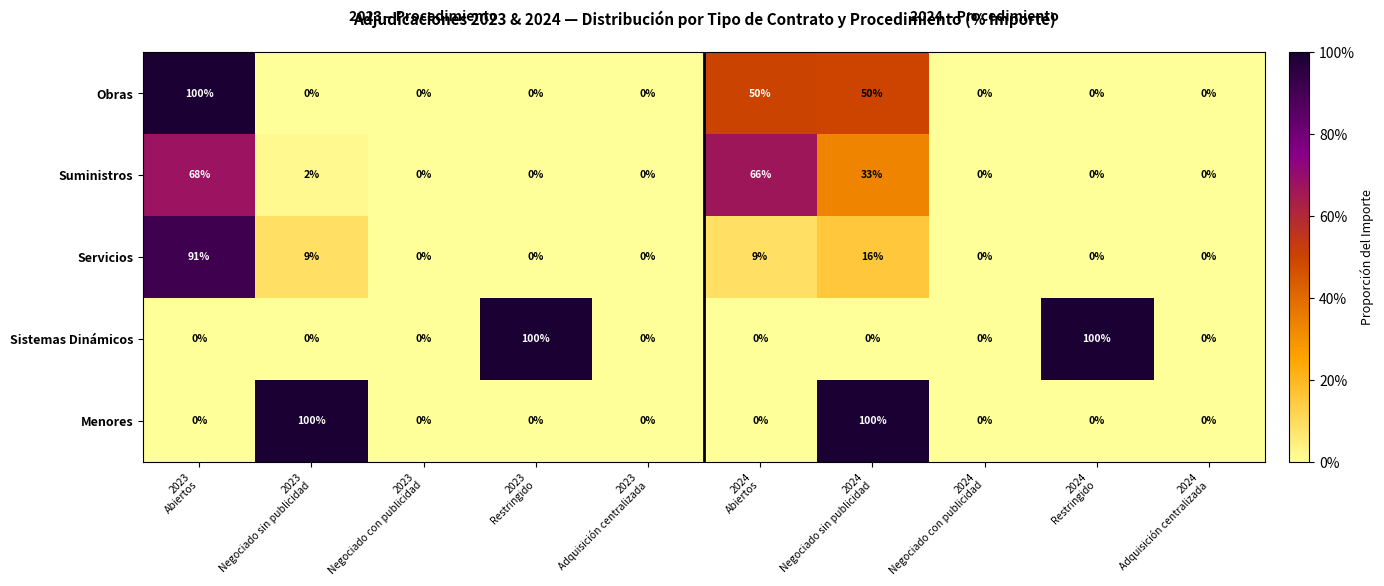

Count the Obras values in the range 0 to 50.

9